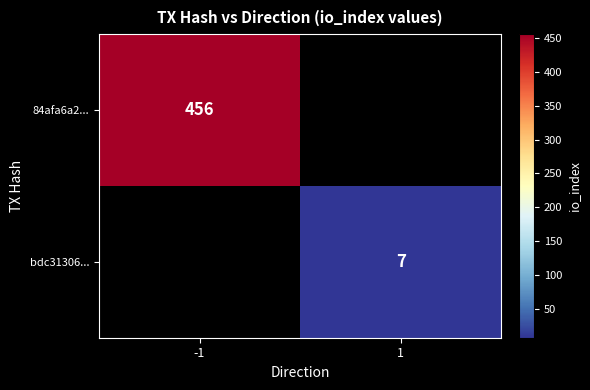

The 84afa6a2... series shows 456 at -1. True or false?

True